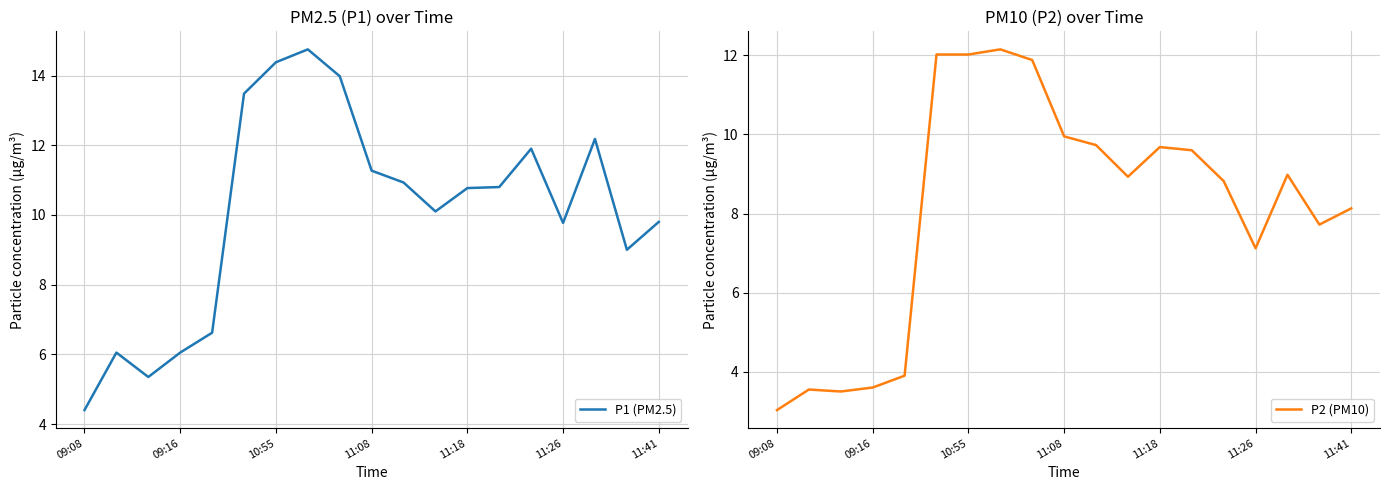

What is the difference between the maximum and minimum values in the P1 (PM2.5) series?

10.3